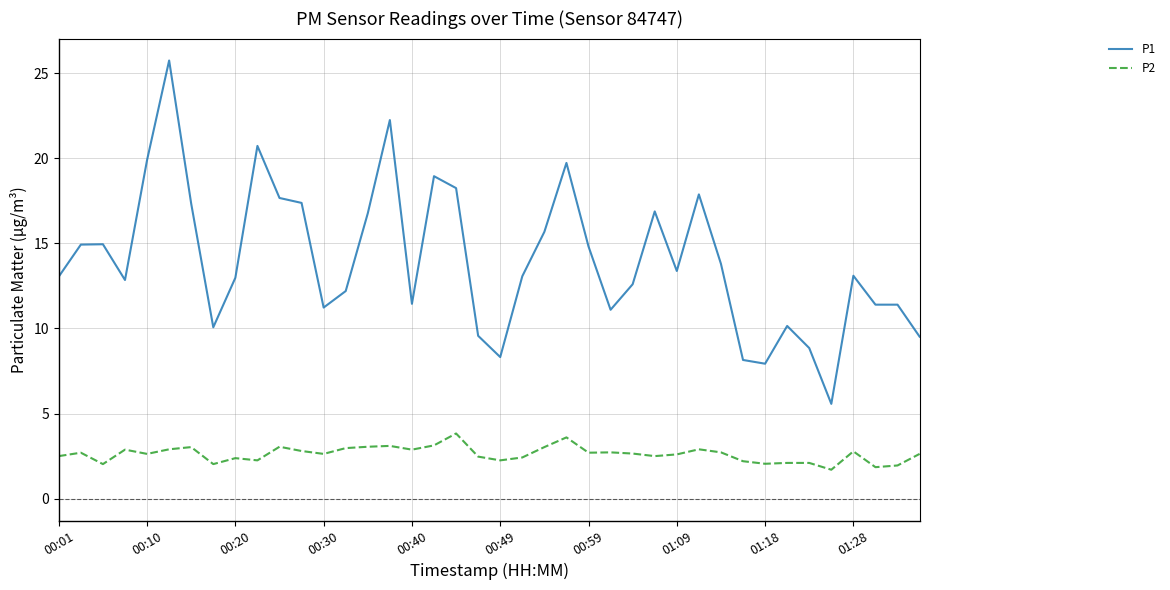

What is the difference between the second highest and second lowest values in the P1 series?

14.3